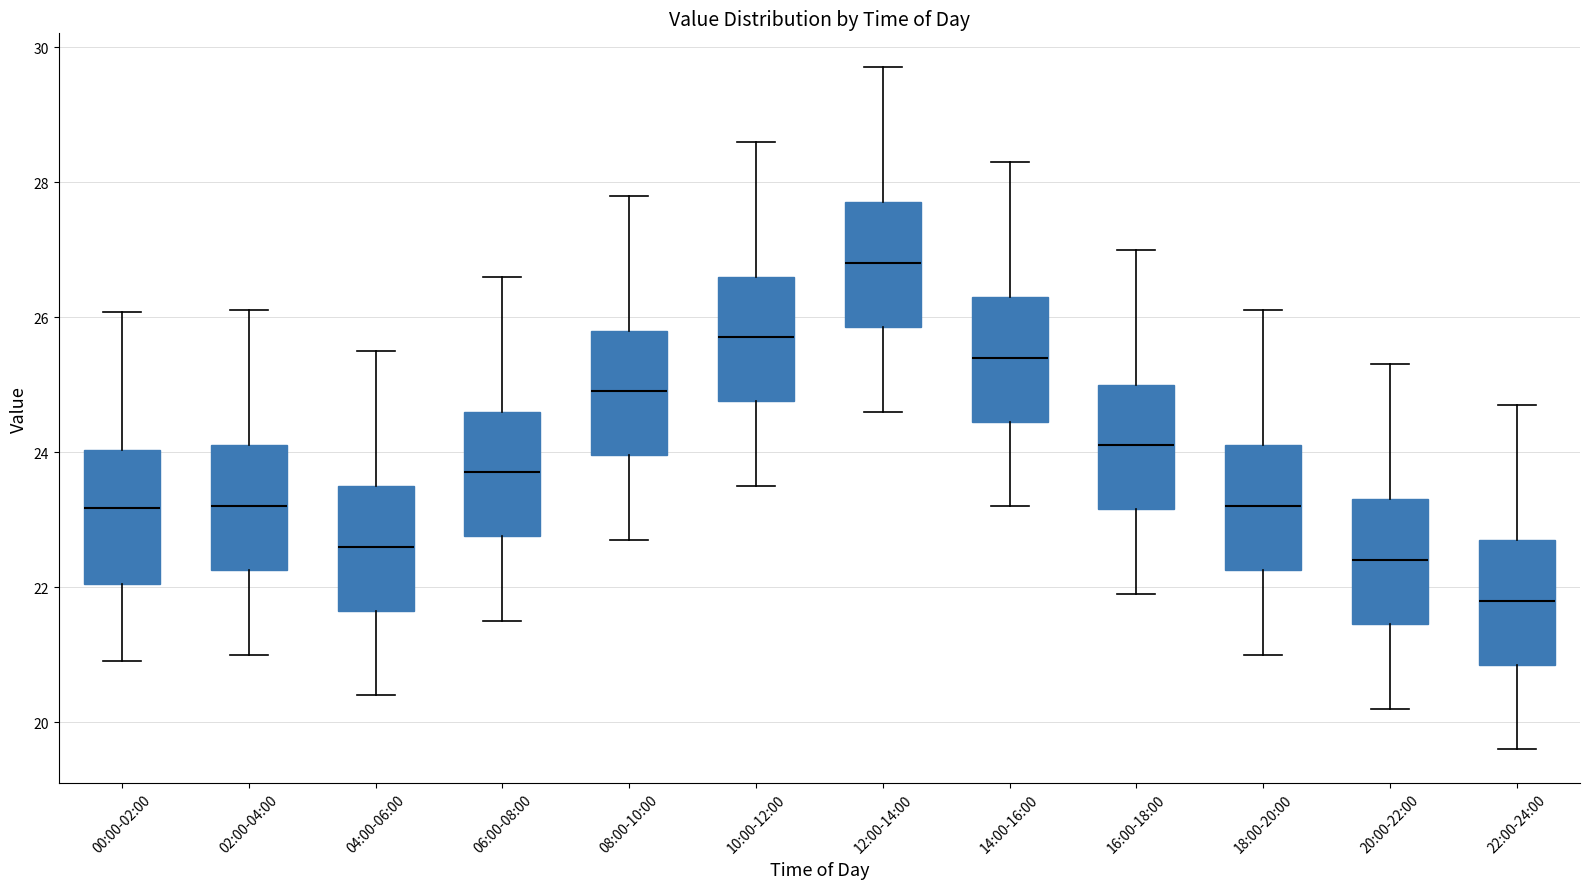

Which box has the lowest median line?

22:00-24:00